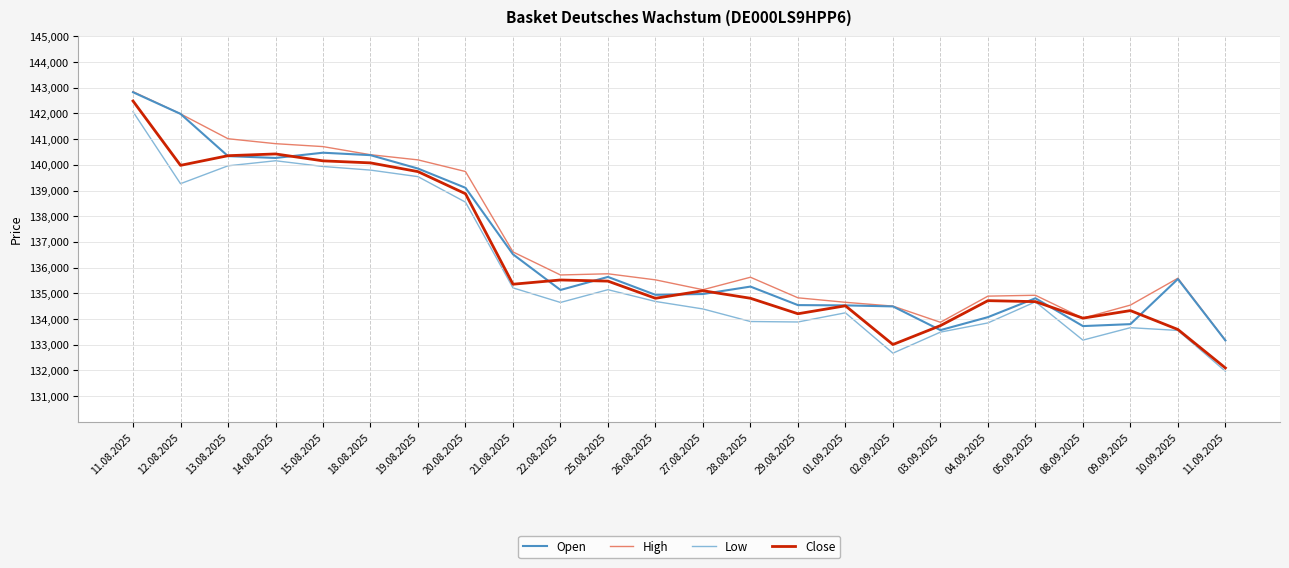

What is the maximum value shown in the chart?

142850